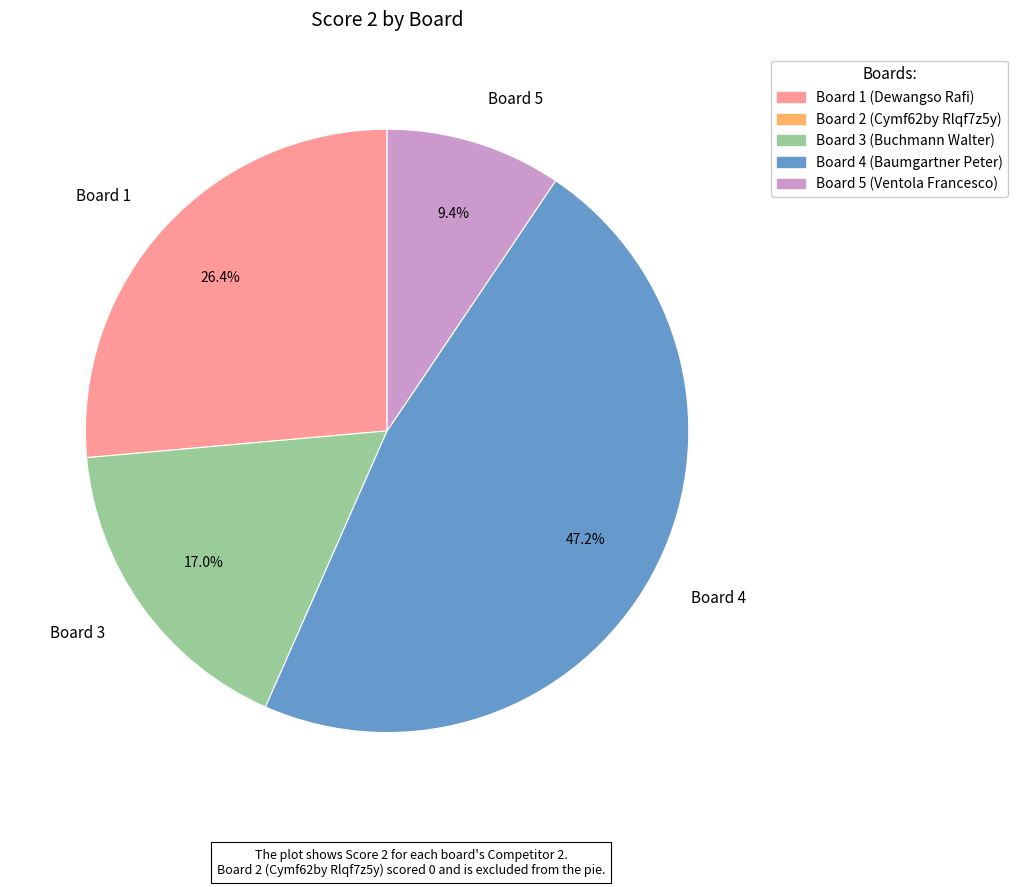

What is the largest slice in the pie chart?

Board 4